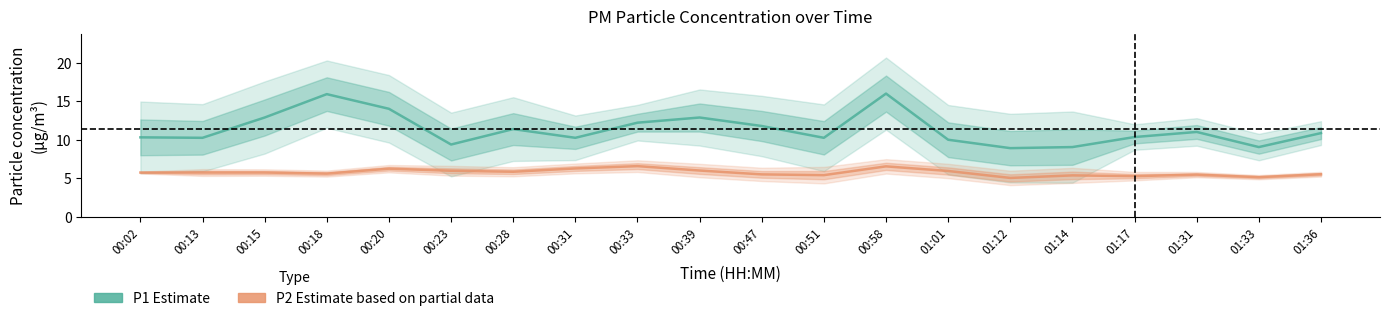

How many lines are shown in the chart?

2